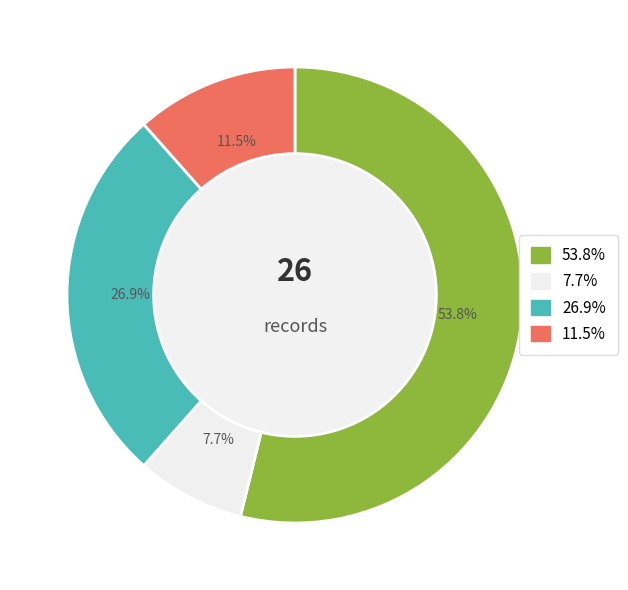

Does any single category account for the majority?

Yes